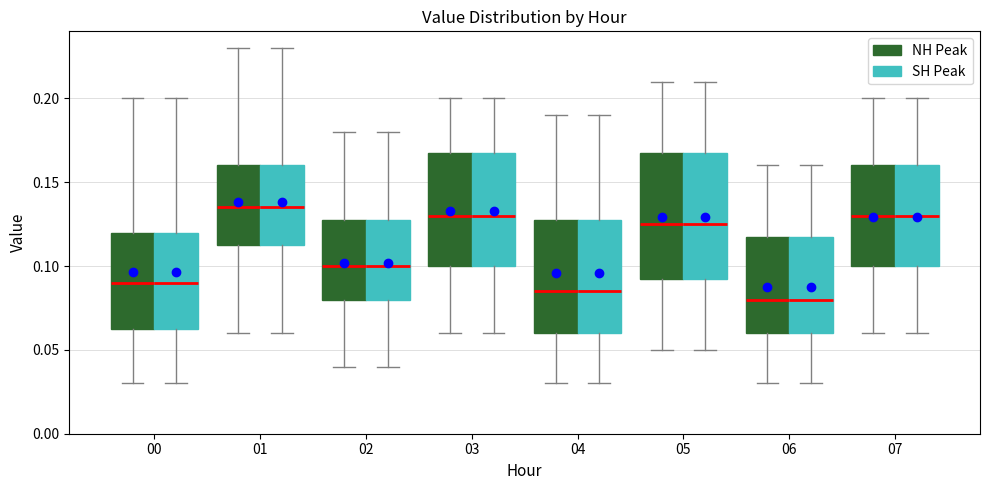

Reading left to right, transcribe this box plot: for each box, give where its median line is, the range the box spans, and where its two whiskers end, as read against the y-axis. The values are not printed on the chart, so give them approximately, as read against the axis.

00 (NH Peak): median 0.090, box 0.065 to 0.120, whiskers 0.030 to 0.200
00 (SH Peak): median 0.090, box 0.065 to 0.120, whiskers 0.030 to 0.200
01 (NH Peak): median 0.135, box 0.115 to 0.160, whiskers 0.060 to 0.230
01 (SH Peak): median 0.135, box 0.115 to 0.160, whiskers 0.060 to 0.230
02 (NH Peak): median 0.100, box 0.080 to 0.130, whiskers 0.040 to 0.180
02 (SH Peak): median 0.100, box 0.080 to 0.130, whiskers 0.040 to 0.180
03 (NH Peak): median 0.130, box 0.100 to 0.170, whiskers 0.060 to 0.200
03 (SH Peak): median 0.130, box 0.100 to 0.170, whiskers 0.060 to 0.200
04 (NH Peak): median 0.085, box 0.060 to 0.130, whiskers 0.030 to 0.190
04 (SH Peak): median 0.085, box 0.060 to 0.130, whiskers 0.030 to 0.190
05 (NH Peak): median 0.125, box 0.095 to 0.170, whiskers 0.050 to 0.210
05 (SH Peak): median 0.125, box 0.095 to 0.170, whiskers 0.050 to 0.210
06 (NH Peak): median 0.080, box 0.060 to 0.120, whiskers 0.030 to 0.160
06 (SH Peak): median 0.080, box 0.060 to 0.120, whiskers 0.030 to 0.160
07 (NH Peak): median 0.130, box 0.100 to 0.160, whiskers 0.060 to 0.200
07 (SH Peak): median 0.130, box 0.100 to 0.160, whiskers 0.060 to 0.200